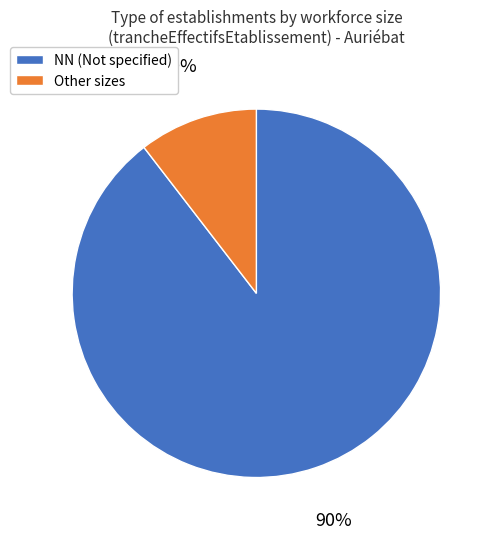

To the nearest percent, what is the average slice percentage?

50%